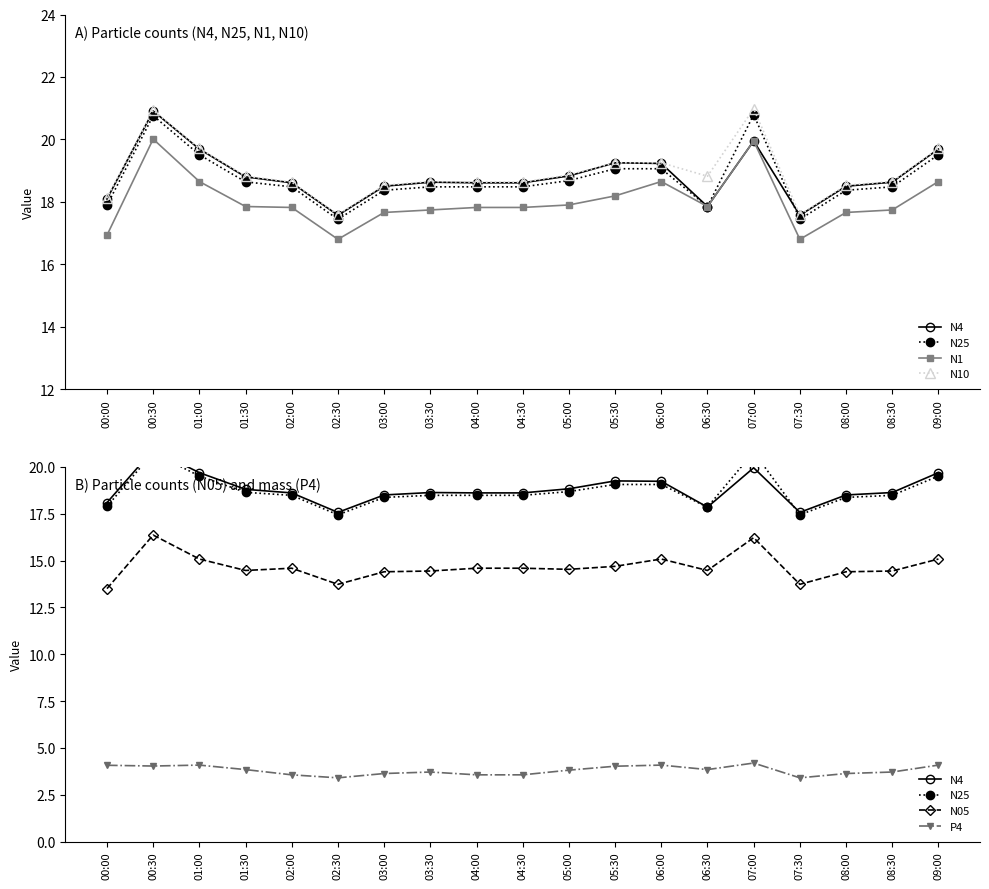

List the series in order of their peak value, highest first.

N10, N4, N25, N1, N05, P4